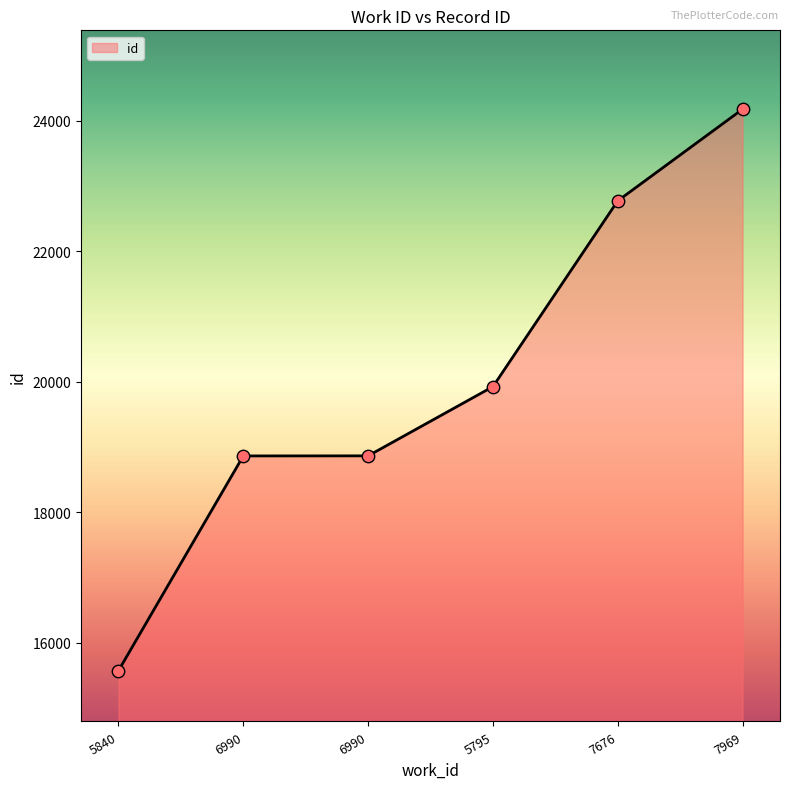

What is the ratio of the value at 7969 to the value at 5795?

1.2